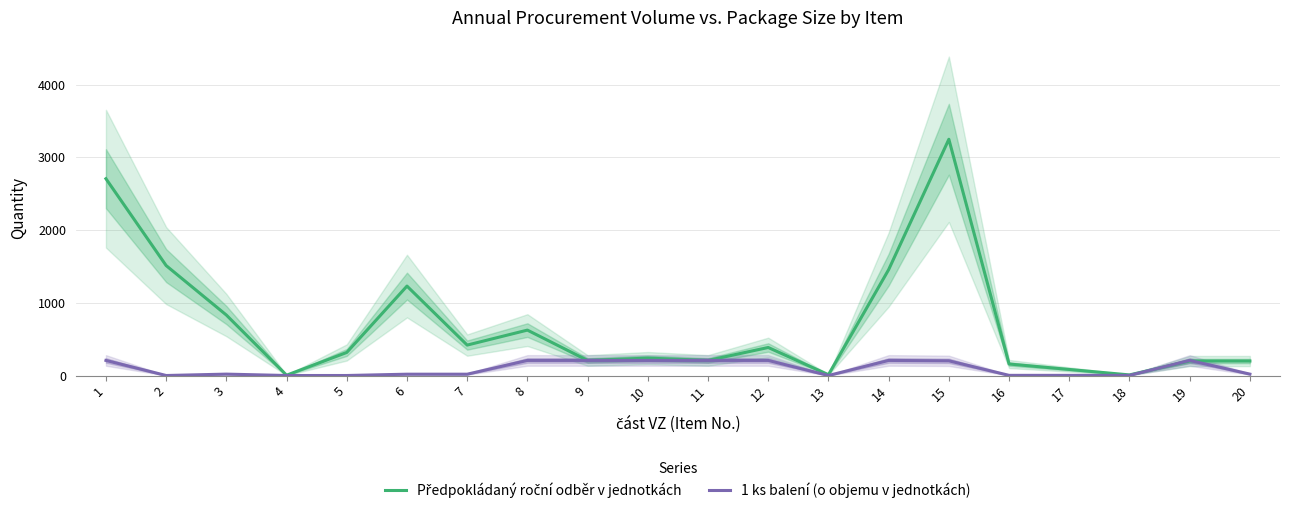

How many times do Předpokládaný roční odběr v jednotkách and 1 ks balení (o objemu v jednotkách) cross each other?

4